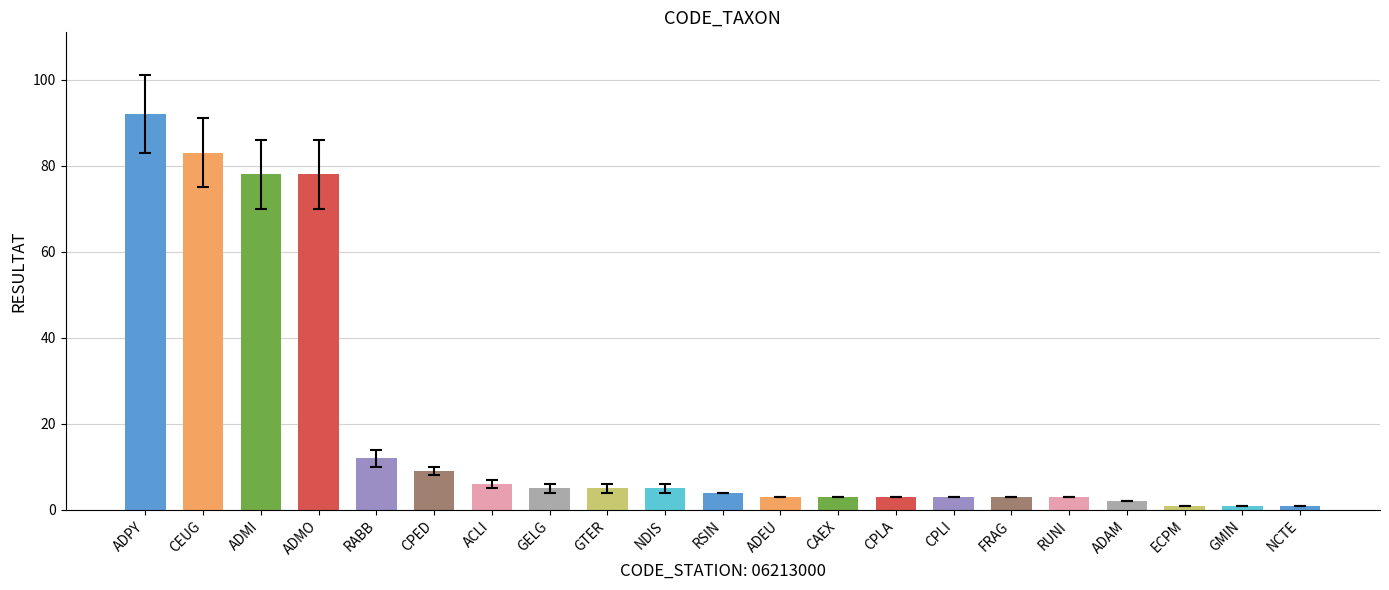

Between CAEX and ADPY, which is larger?

ADPY